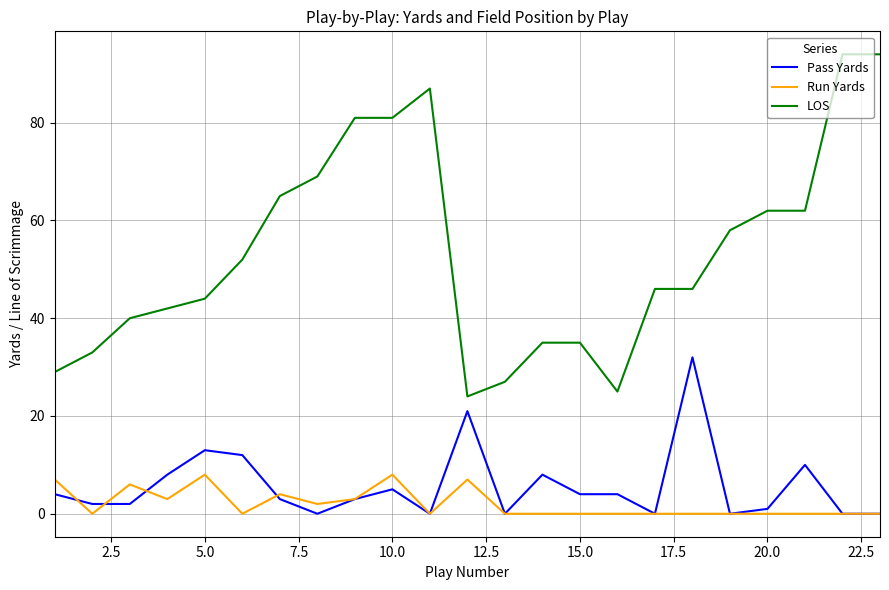

What is the greatest value displayed?

94